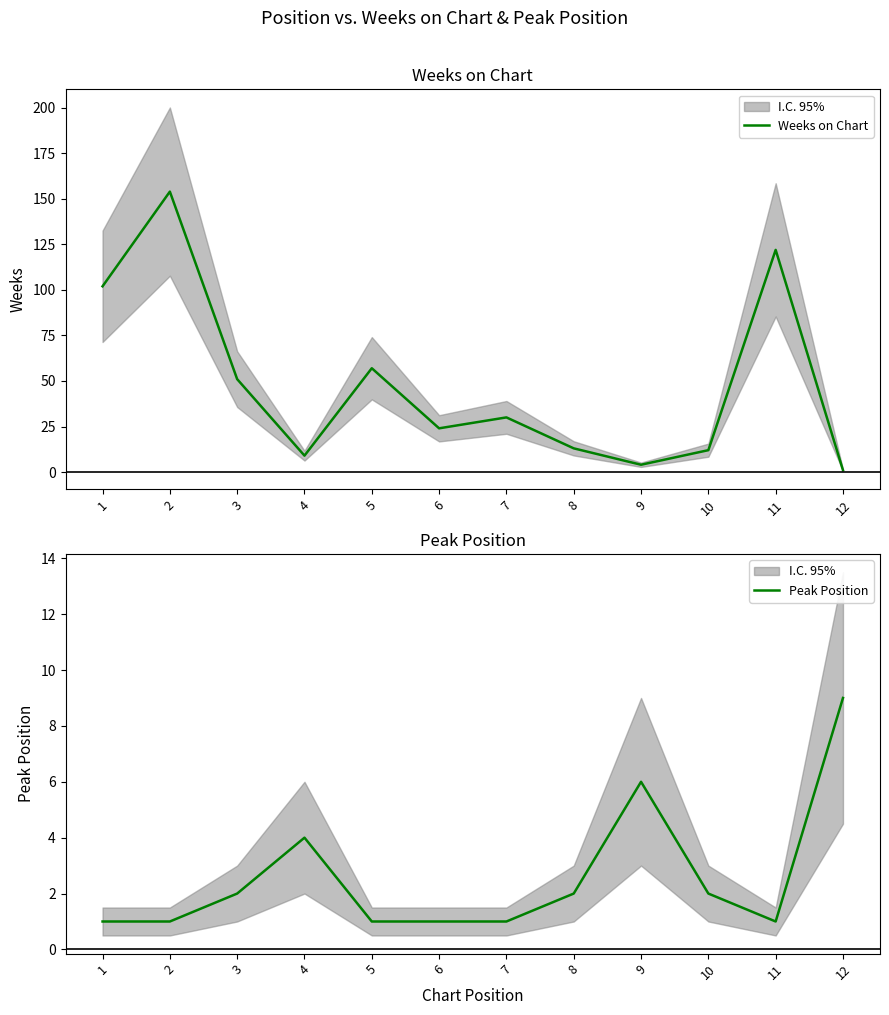

How many distinct data groups are displayed?

2